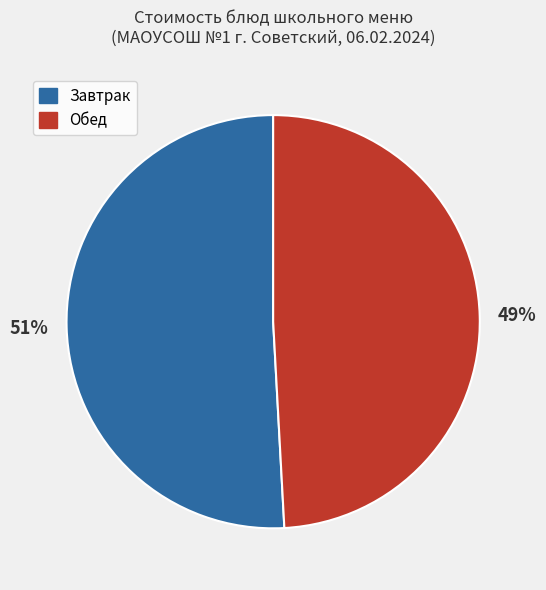

Is there any slice that represents more than half of the pie?

Yes